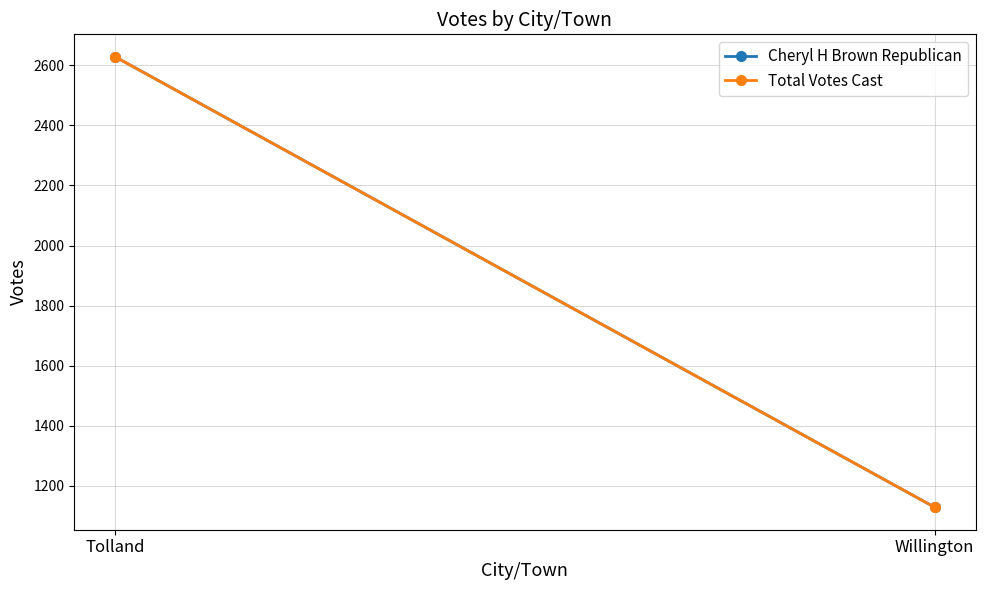

What is the average value of the Total Votes Cast series?

1878